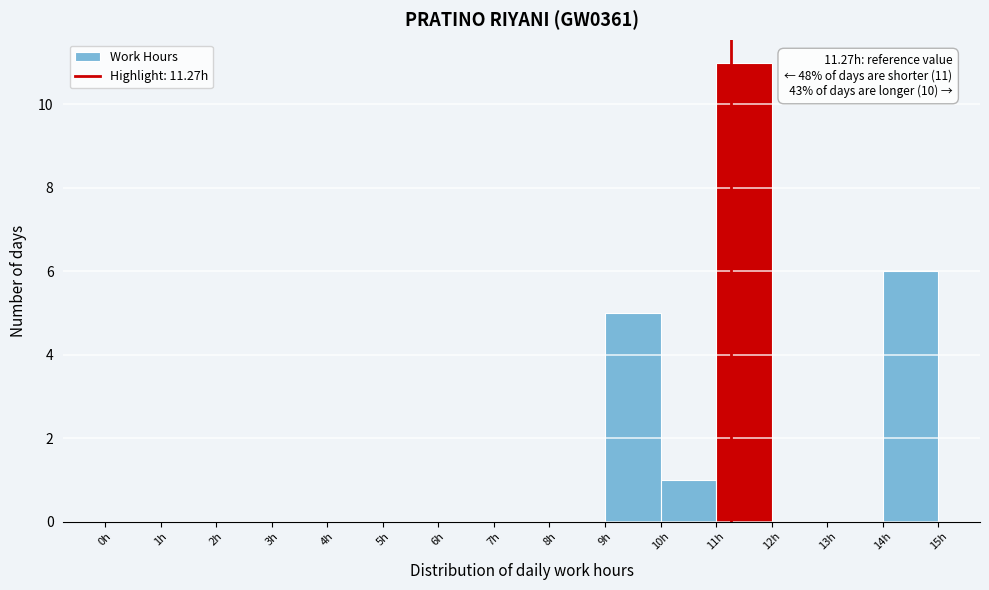

Over which range of the x-axis is the bar tallest?

11 to 12